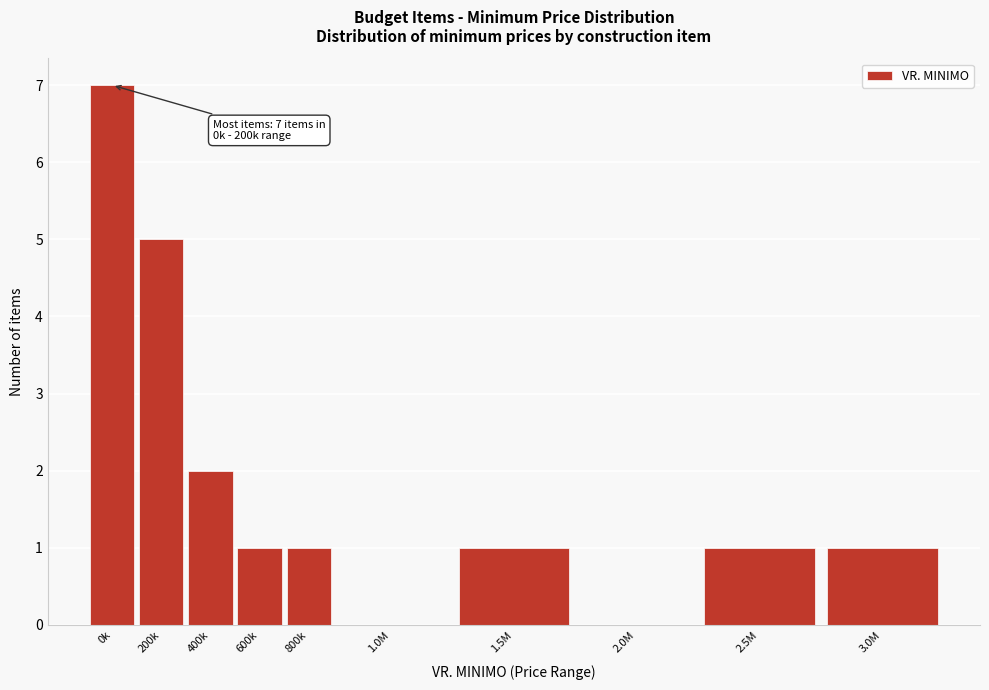

Reading left to right, extract all data points from this chart.

0k=7	200k=5	400k=2	600k=1	800k=1	1.0M=0	1.5M=1	2.0M=0	2.5M=1	3.0M=1